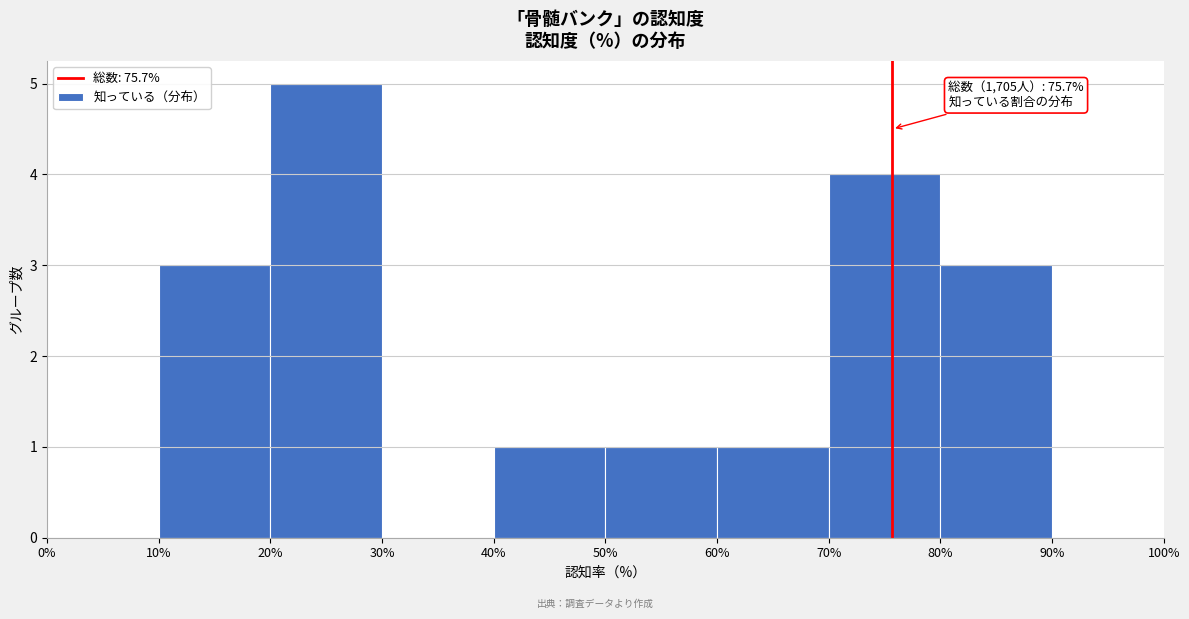

Over which range of the x-axis is the bar tallest?

20% to 30%